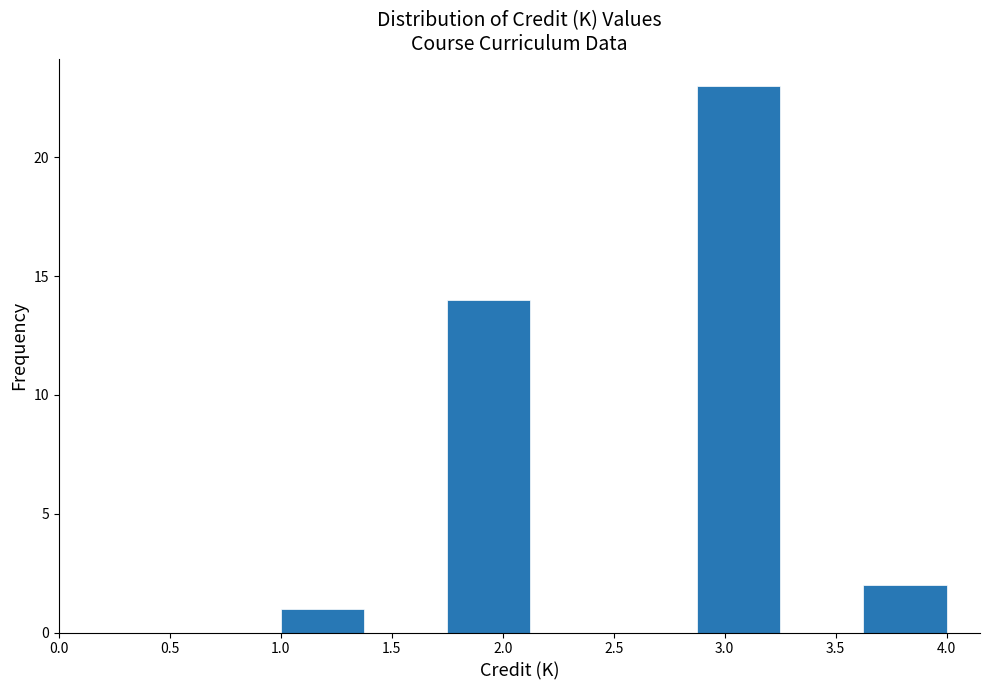

Reading left to right, list every bar in this chart as the range it spans on the x-axis followed by its height. Neither the bar edges nor the heights are printed on the chart, so give them approximately, as read against the axes.

1.000 to 1.375: 1
1.375 to 1.750: 0
1.750 to 2.125: 14
2.125 to 2.500: 0
2.500 to 2.875: 0
2.875 to 3.250: 23
3.250 to 3.625: 0
3.625 to 4.000: 2